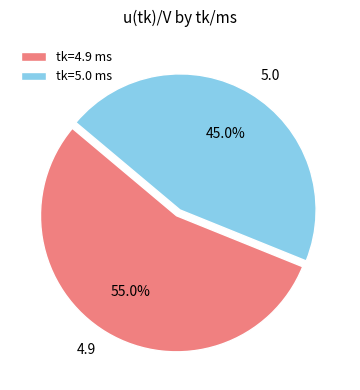

Is the sum of 5.0 and 4.9 greater than half?

Yes